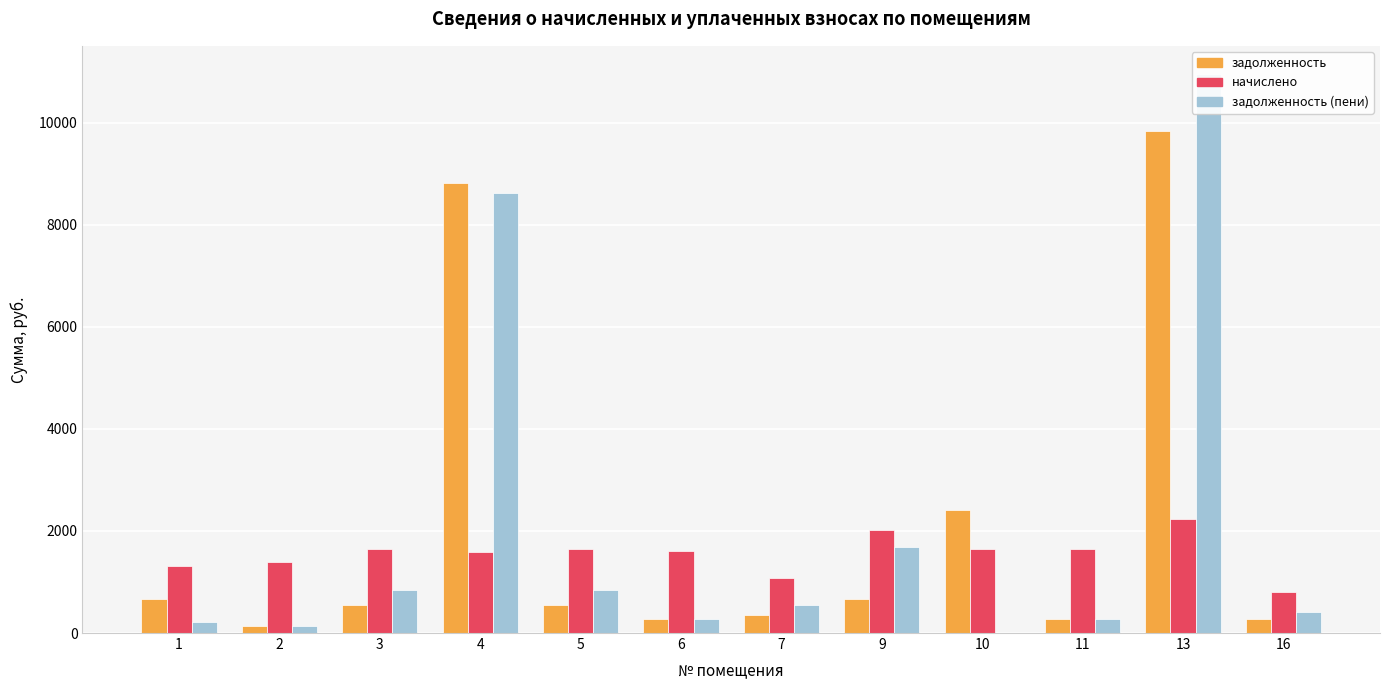

What are all the series names shown in the legend?

задолженность, начислено, задолженность (пени)